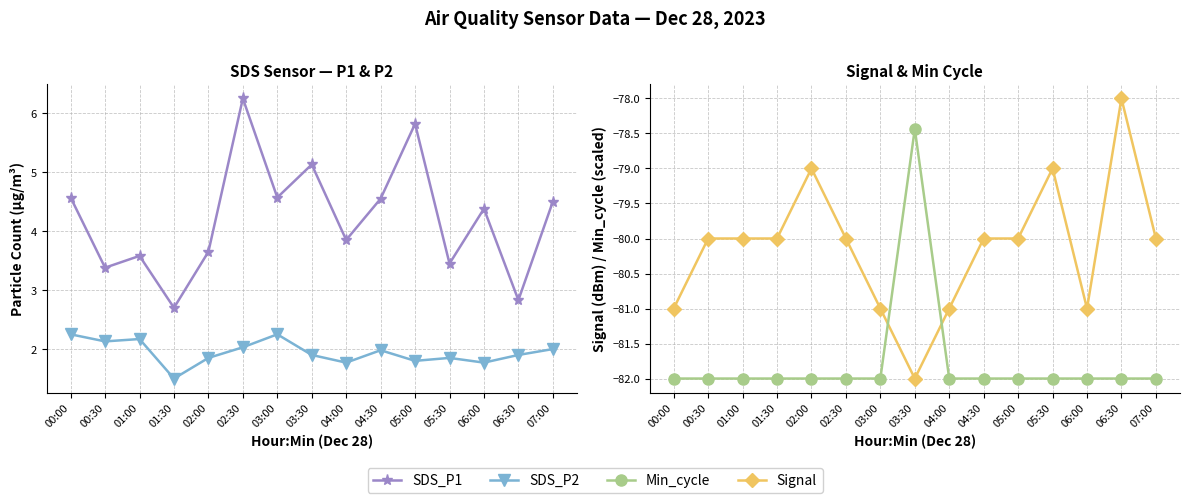

What is the label of the 11th point from the right?

02:00